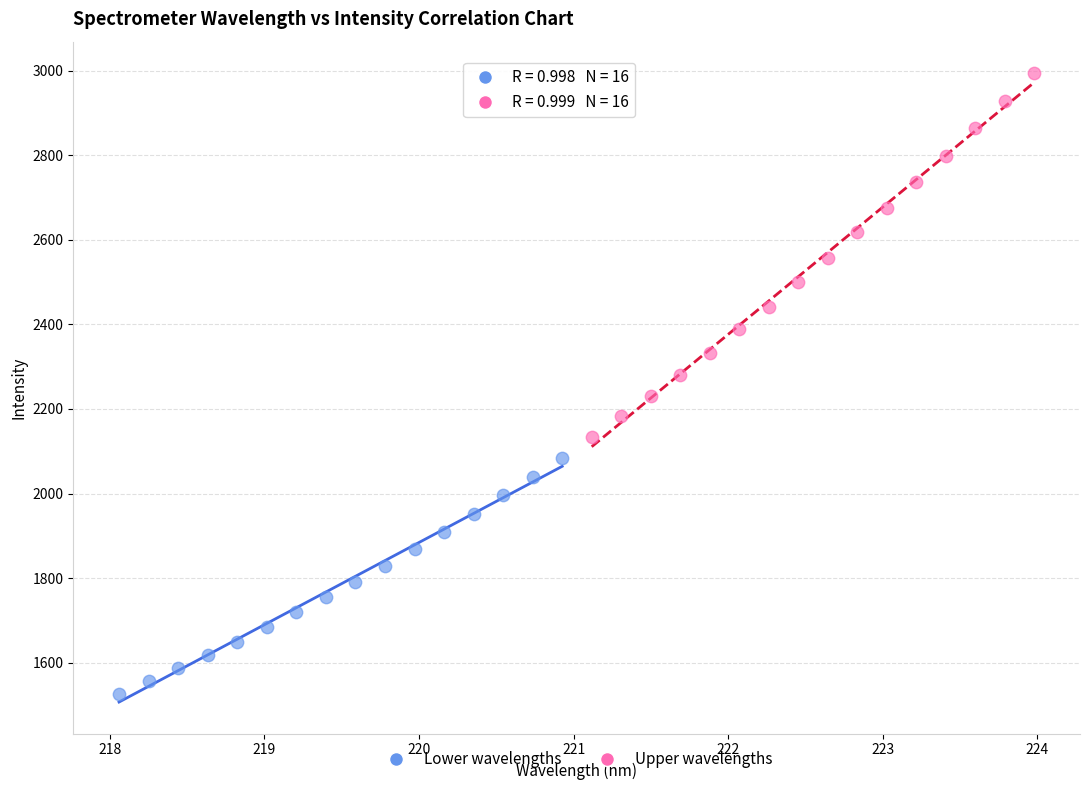

Which series has the widest spread of Y values?

Upper wavelengths